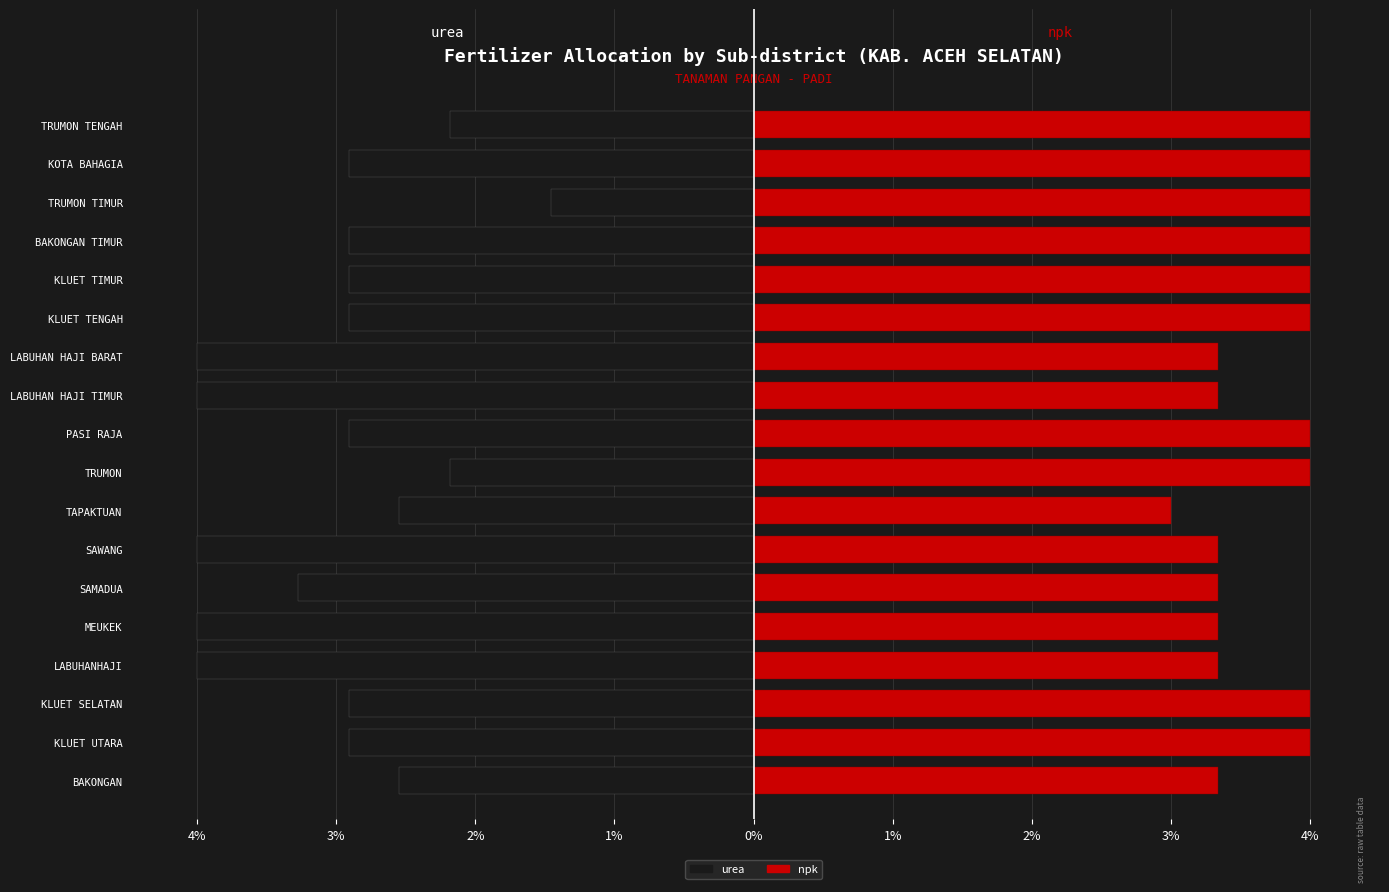

What is the difference between the second highest and minimum values in the urea series?

1.8